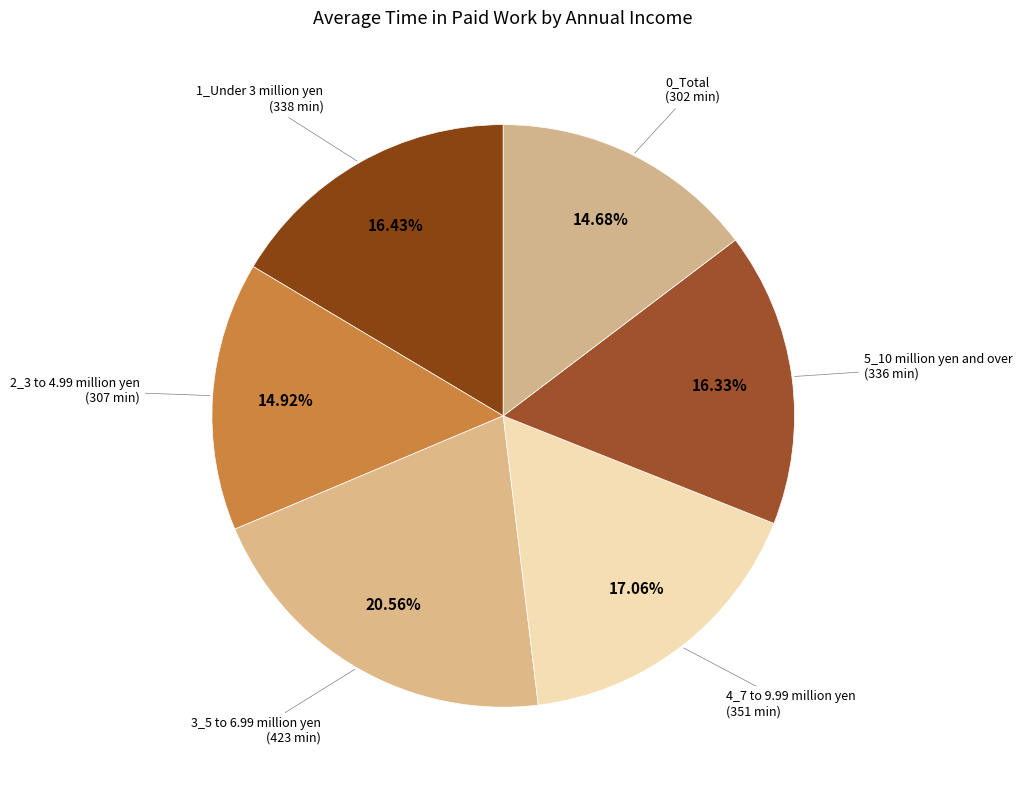

Is there a majority slice in this chart?

No